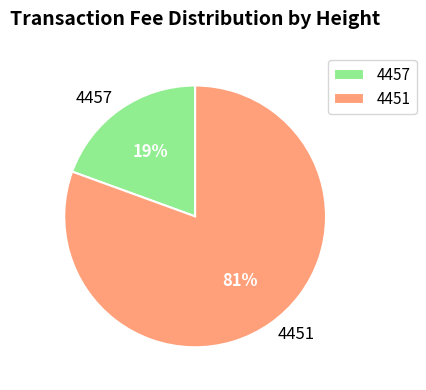

Is 4457 the majority of the pie?

No